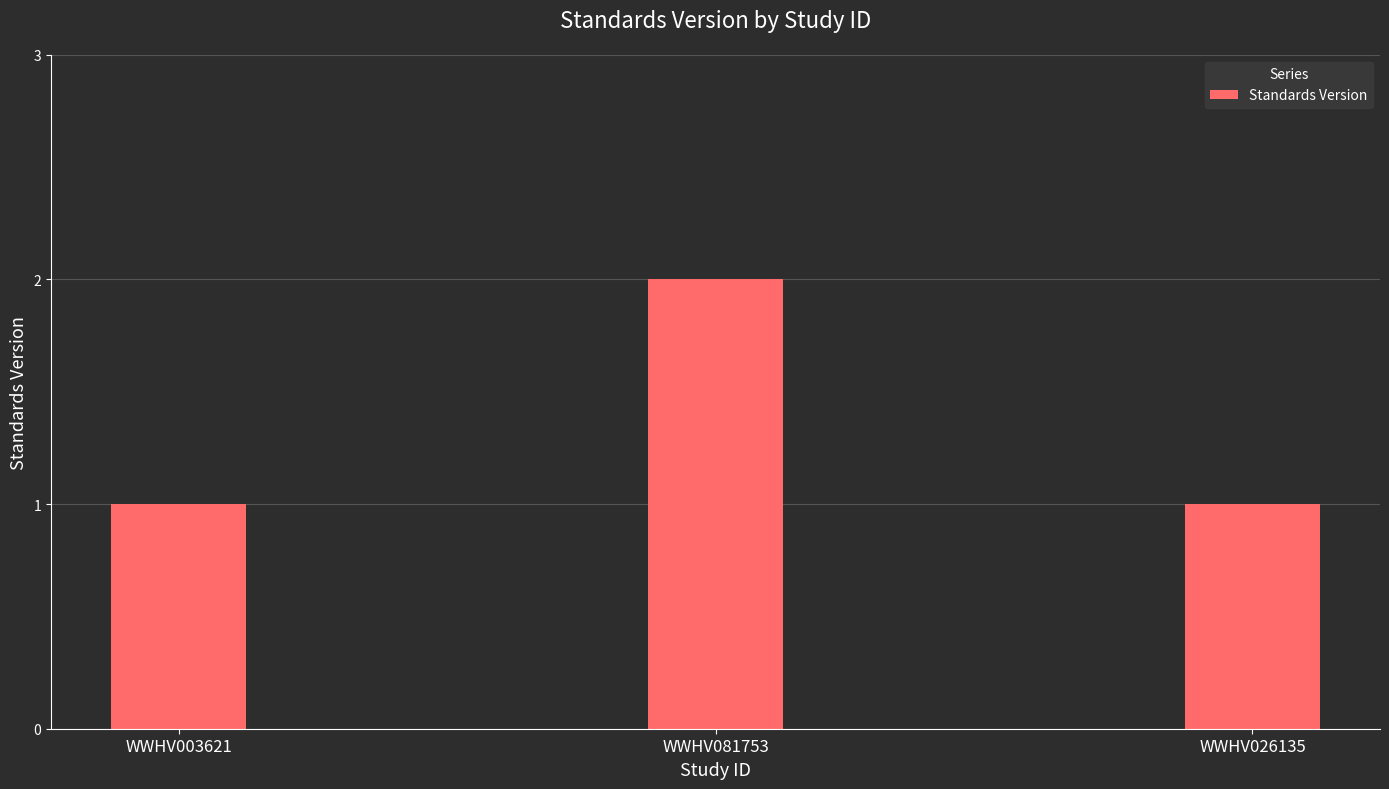

How many bars are there in total?

3